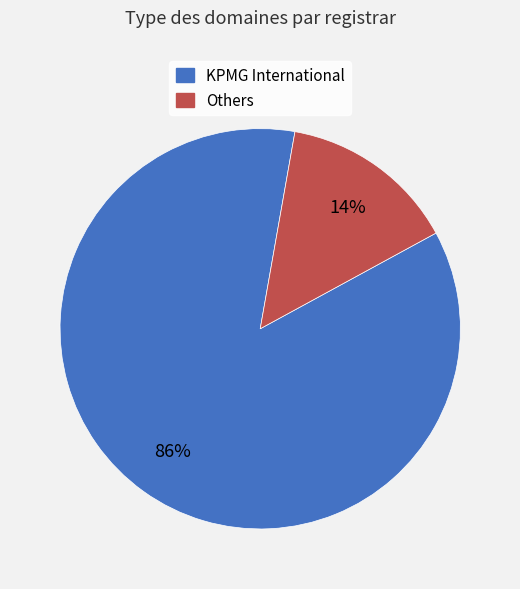

Does any single category account for the majority?

Yes